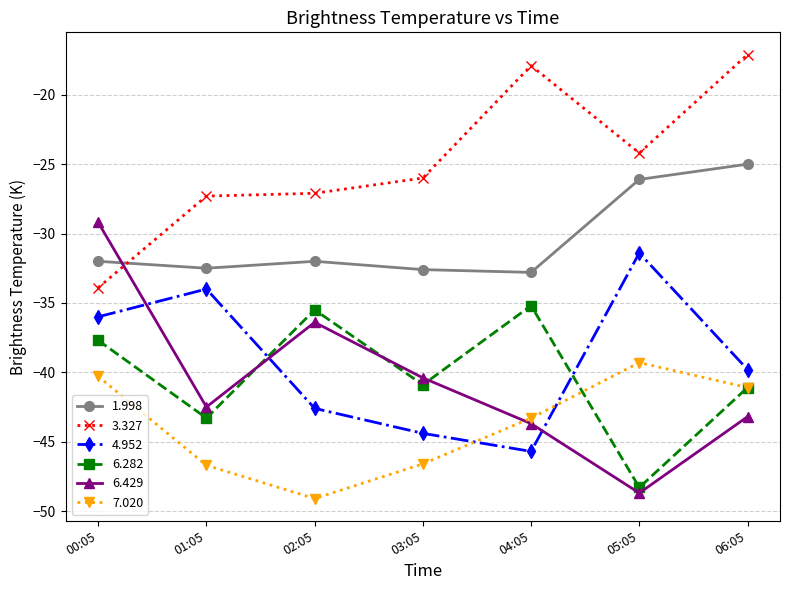

What is the smallest value displayed?

-49.1